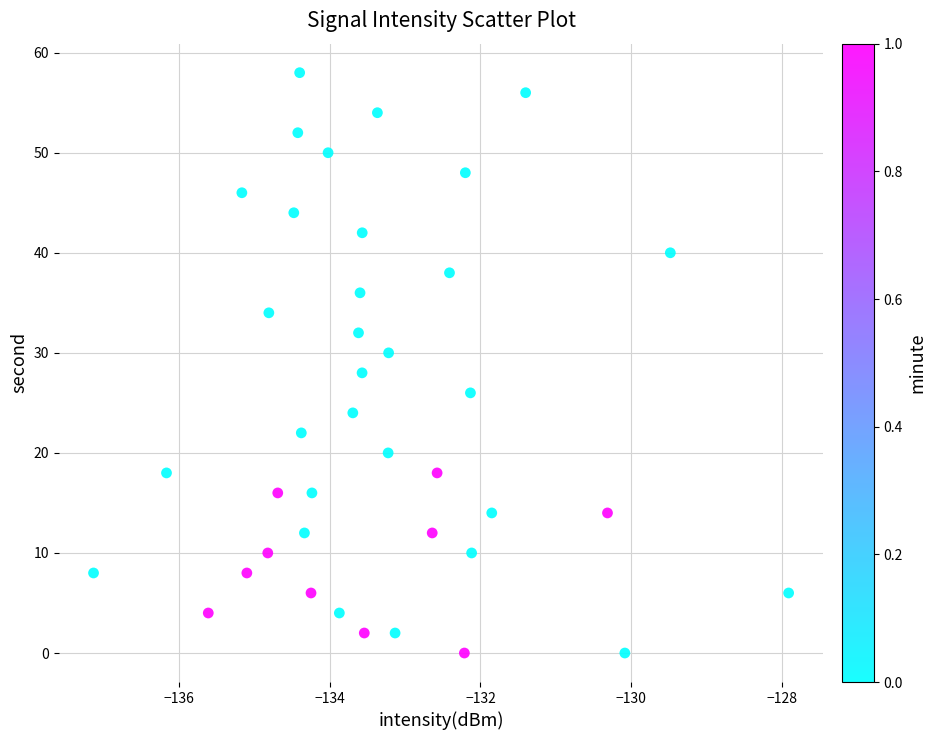

What is the range of Y values (max minus min)?

58